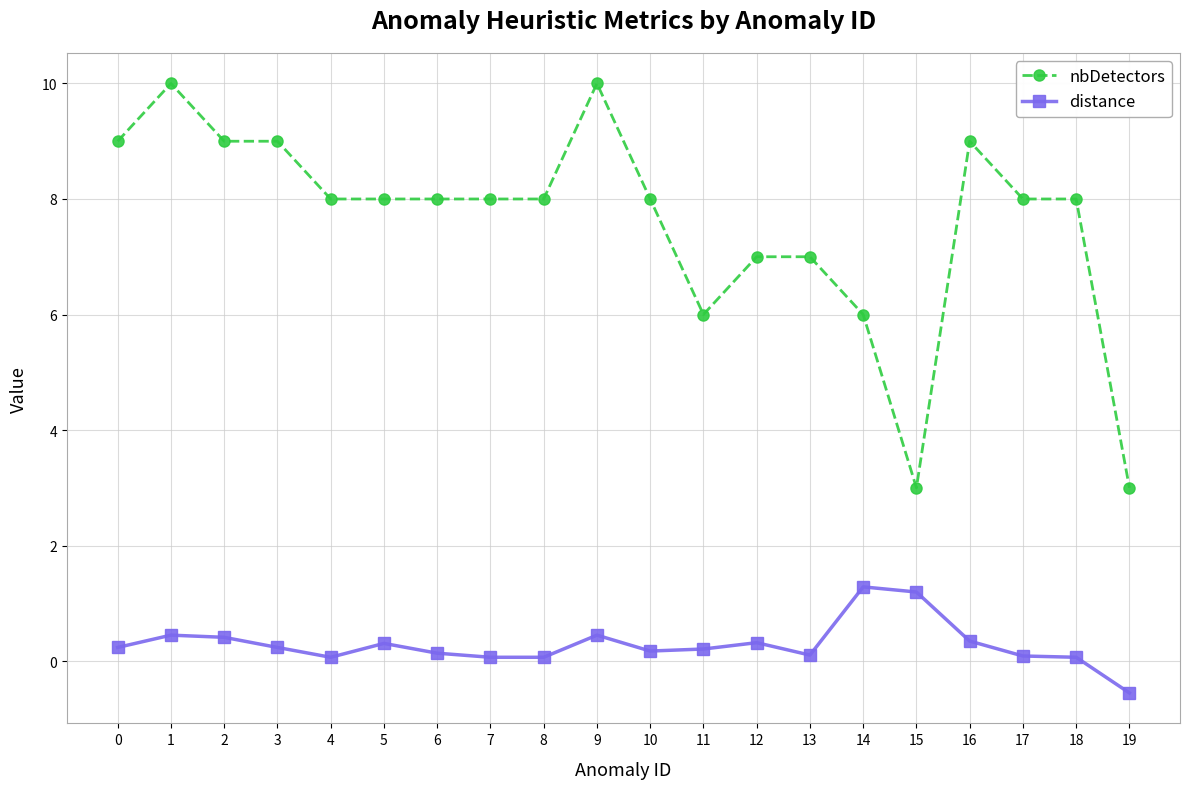

True or false: distance has a value of 0.1 at 13.

True